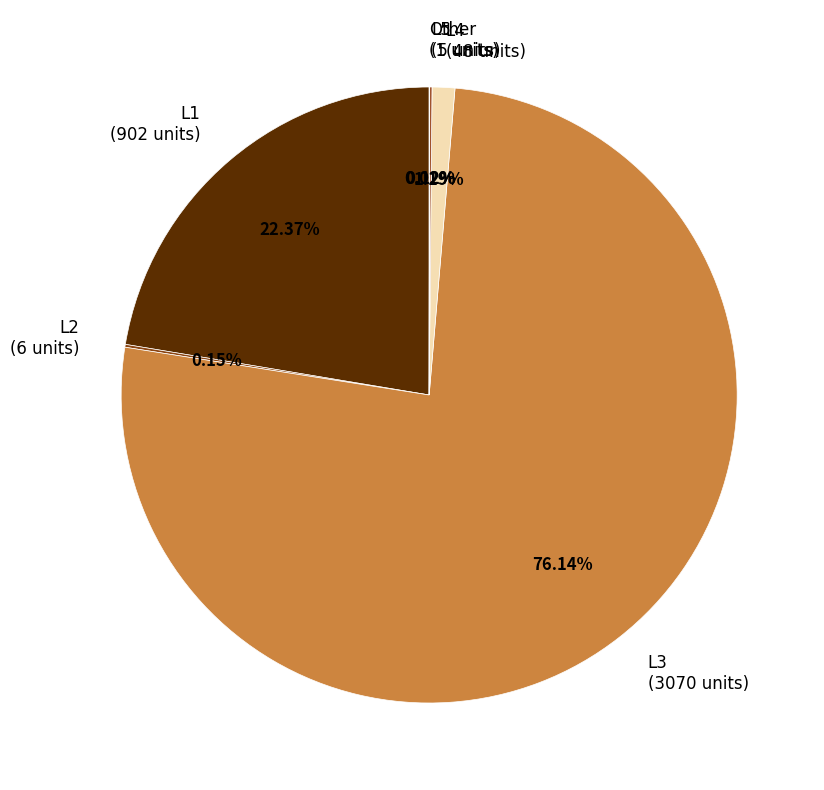

To the nearest percent, what portion does L3 represent?

76%